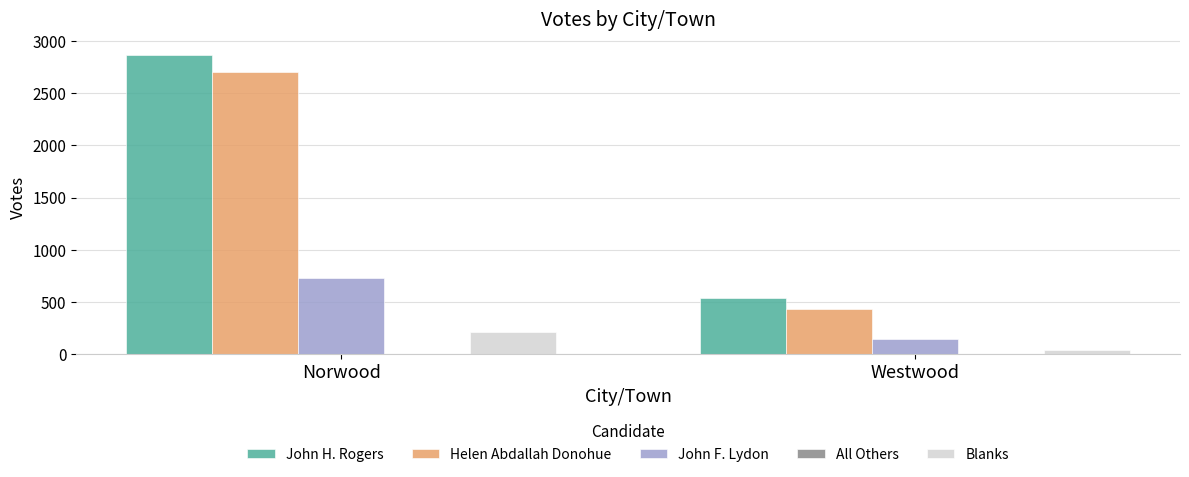

Rank the series at Norwood from lowest to highest value.

Blanks, John F. Lydon, Helen Abdallah Donohue, John H. Rogers